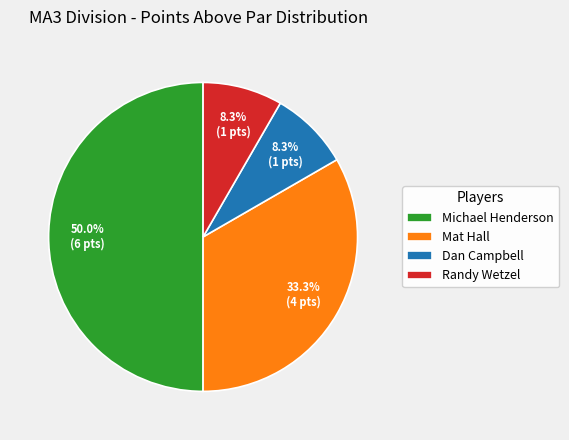

What percentage is the Michael Henderson slice, to the nearest percent?

50%